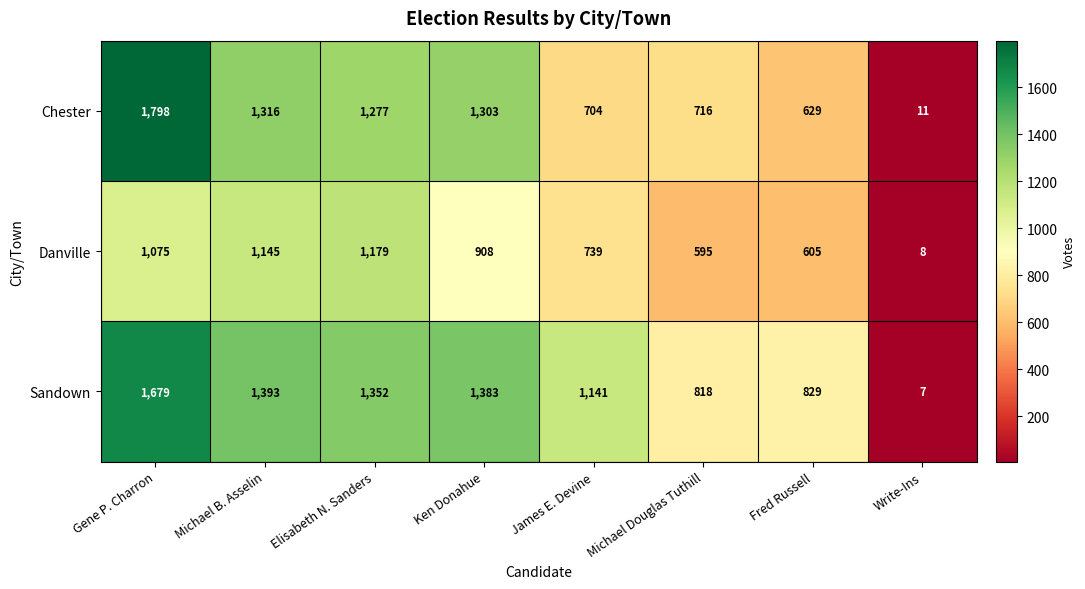

At which category is the sum across all series the highest?

Gene P. Charron